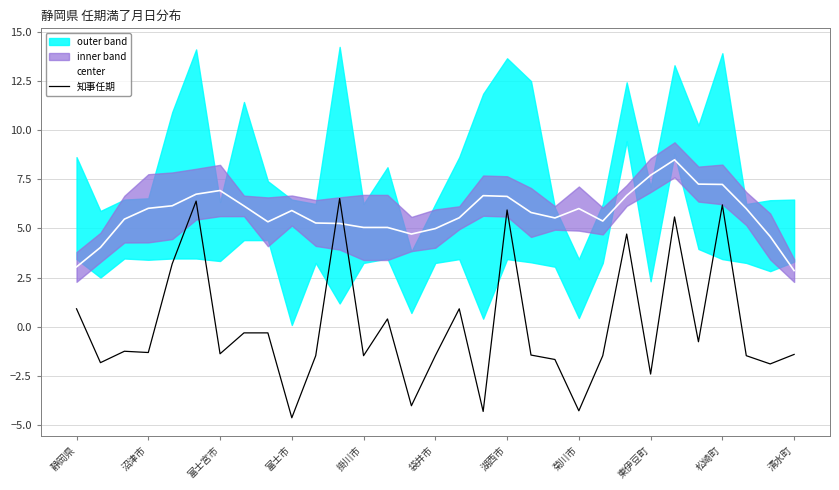

Where does the 知事任期 series first go above -1?

静岡県